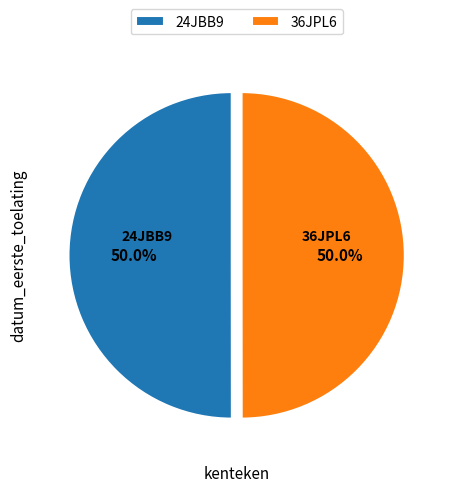

Is it true that 36JPL6 is 50% of the pie?

True